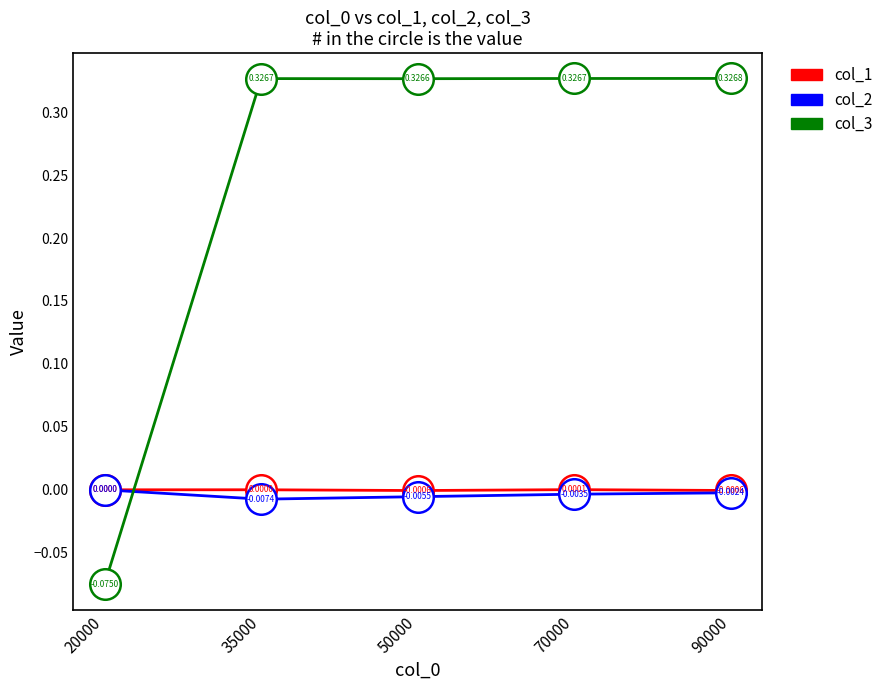

Which category has the lowest value in the col_2 series?

35000